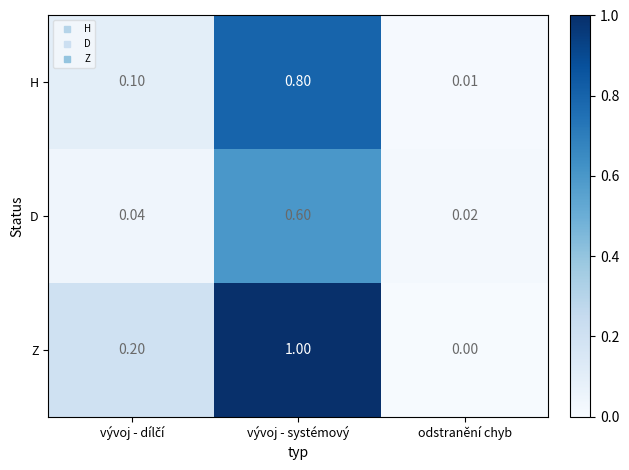

Rank the series by their maximum value, from lowest to highest.

D, H, Z